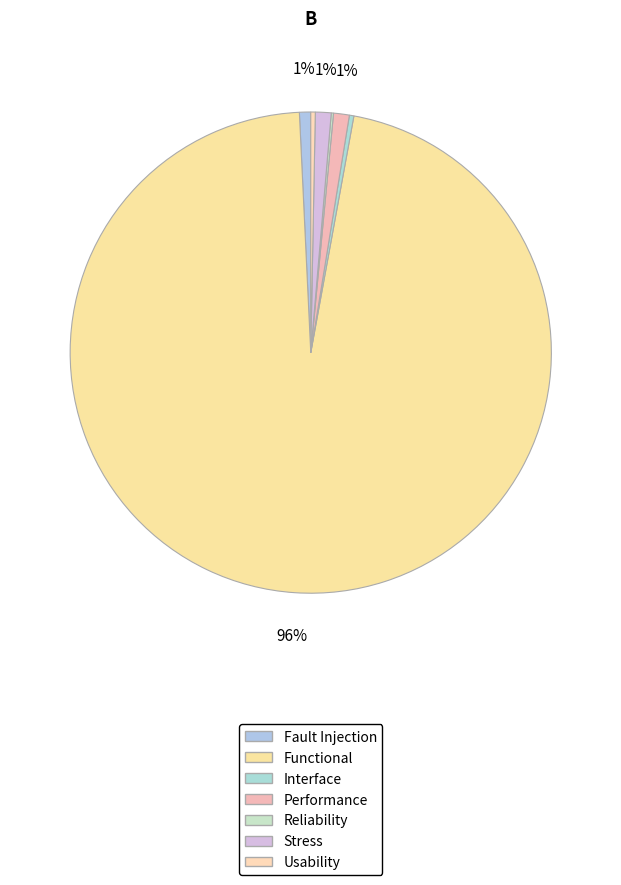

The Reliability slice represents 0% of the pie. True or false?

True